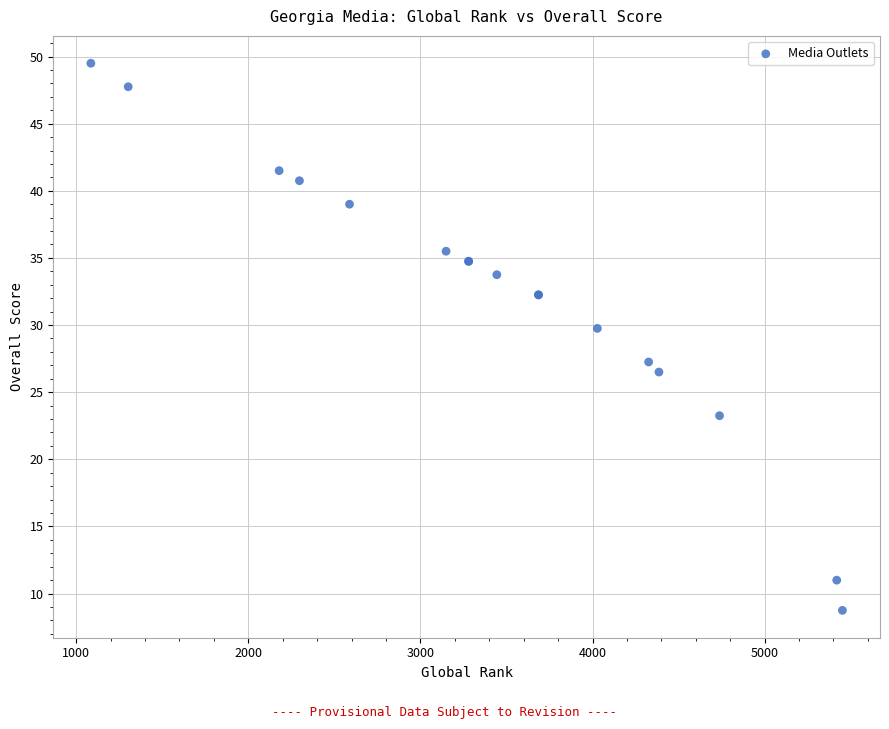

What Y value in the scatter plot is closest to 29?

29.8